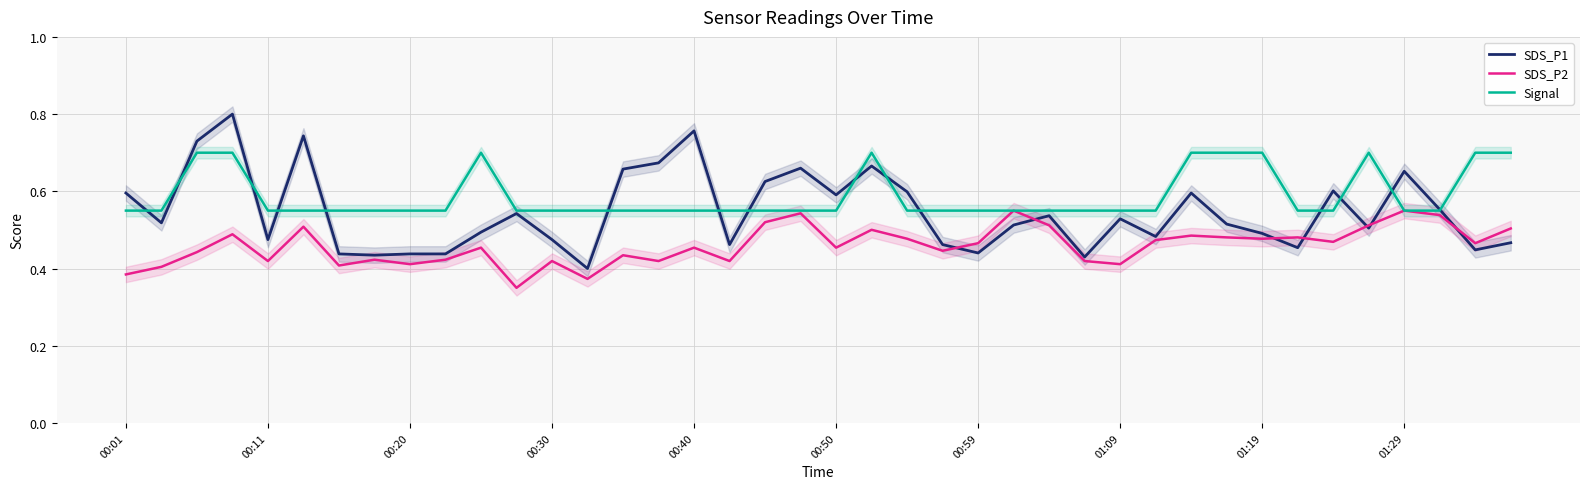

Is this an area chart (filled region under the line)?

No